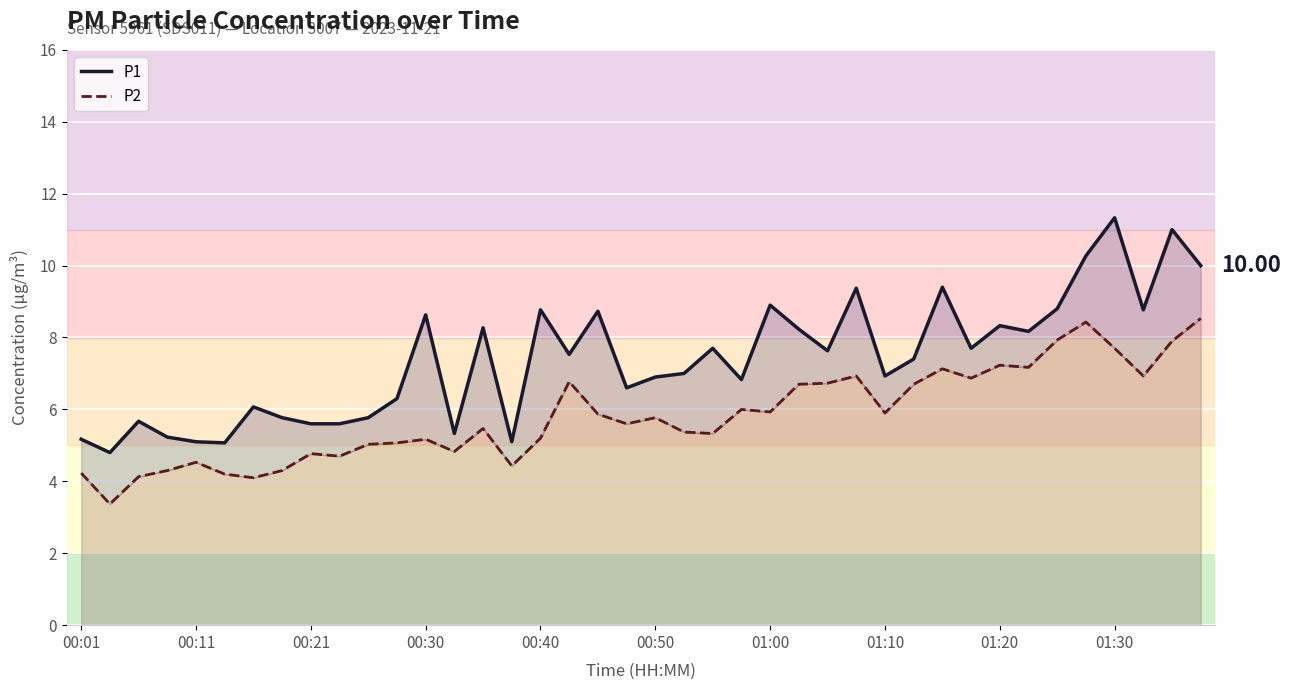

Which series changed the most between 11 and 17?

P2